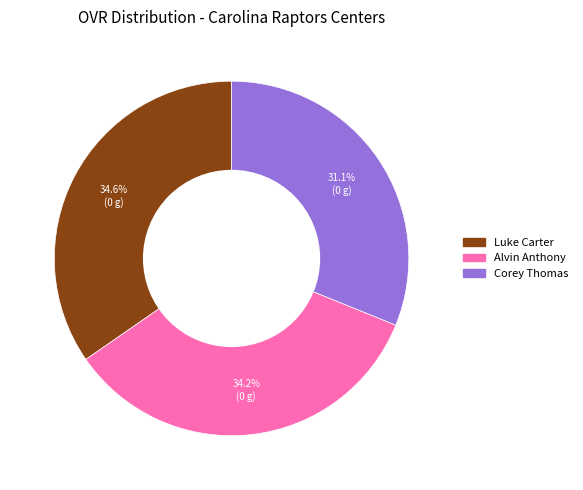

True or false: Alvin Anthony accounts for 34% of the total.

True